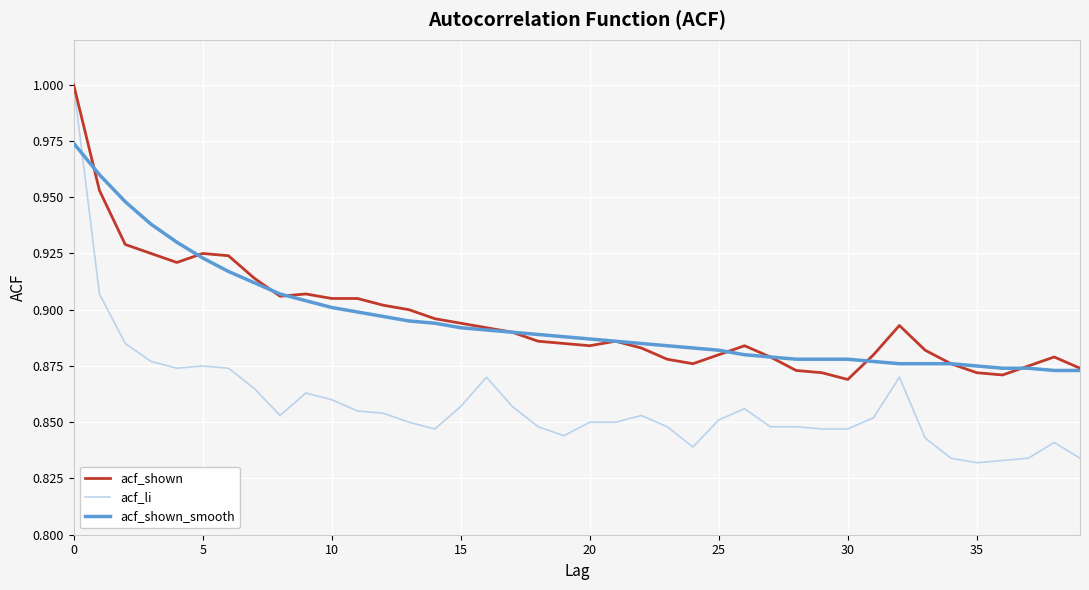

Which series has the largest range (max minus min)?

acf_li